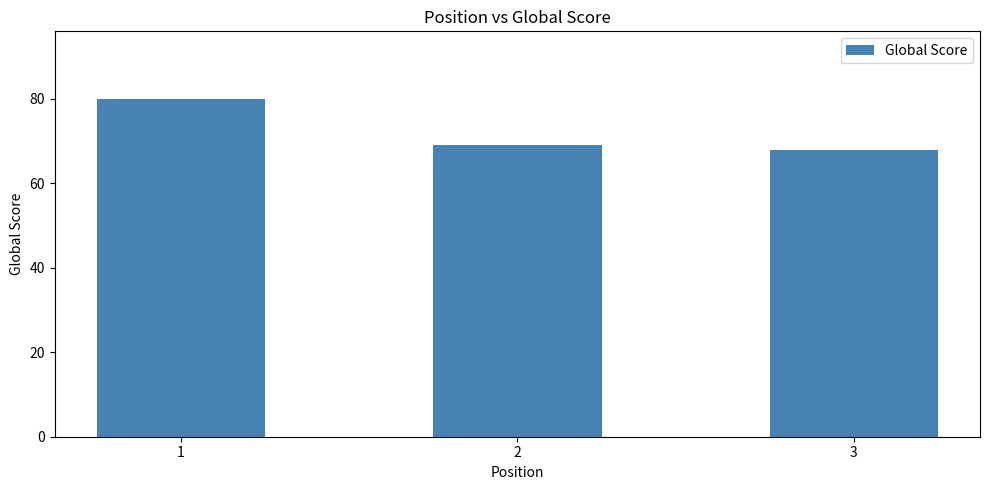

What is the difference between the maximum and minimum values?

12